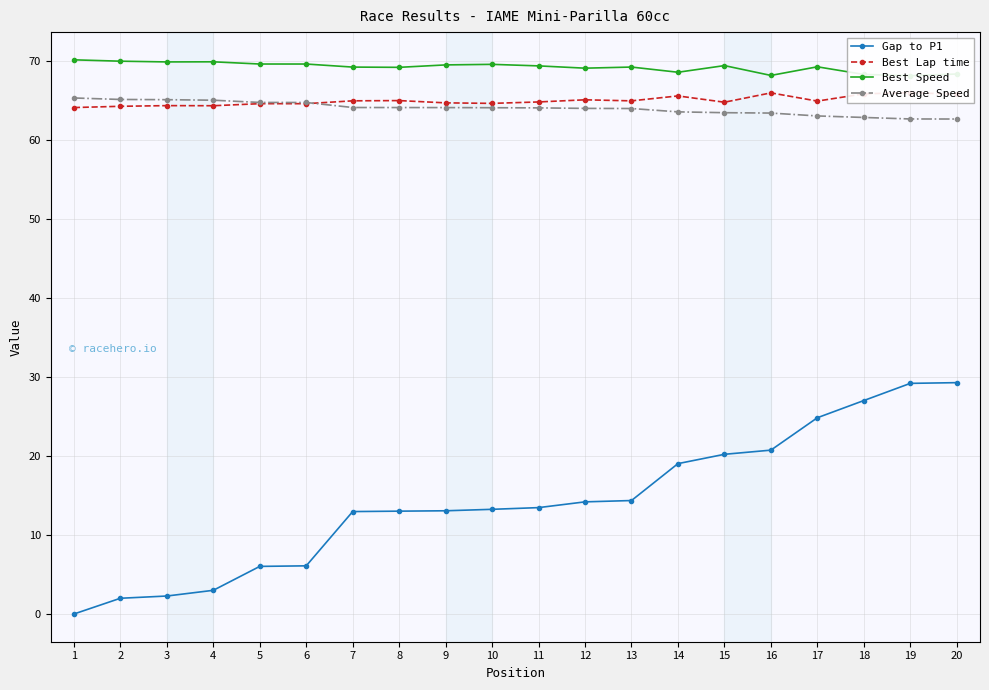

Reading left to right, extract all data points from this chart.

Gap to P1: 0.0	2.0	2.3	3.0	6.0	6.1	13.0	13.0	13.1	13.3	13.5	14.2	14.4	19.0	20.2	20.8	24.9	27.0	29.2	29.3
Best Lap time: 64.1	64.3	64.4	64.4	64.6	64.6	65.0	65.0	64.7	64.7	64.8	65.1	65.0	65.6	64.8	66.0	64.9	65.9	66.0	65.8
Best Speed: 70.2	70.0	69.9	69.9	69.6	69.6	69.3	69.2	69.5	69.6	69.4	69.1	69.3	68.6	69.4	68.2	69.3	68.3	68.2	68.4
Average Speed: 65.3	65.2	65.1	65.1	64.8	64.8	64.1	64.1	64.1	64.1	64.1	64.0	64.0	63.6	63.5	63.4	63.1	62.9	62.7	62.7